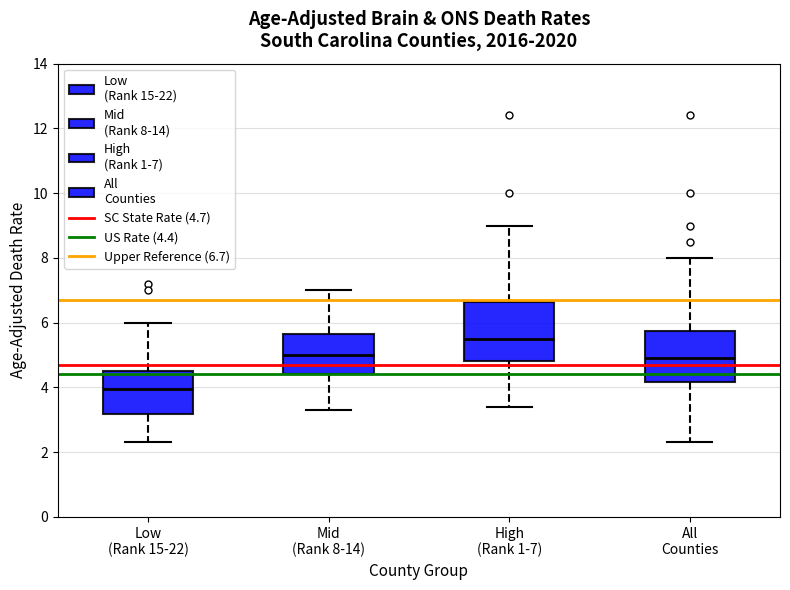

Comparing the boxes themselves (not the whiskers), which one is the tallest?

High (Rank 1-7)